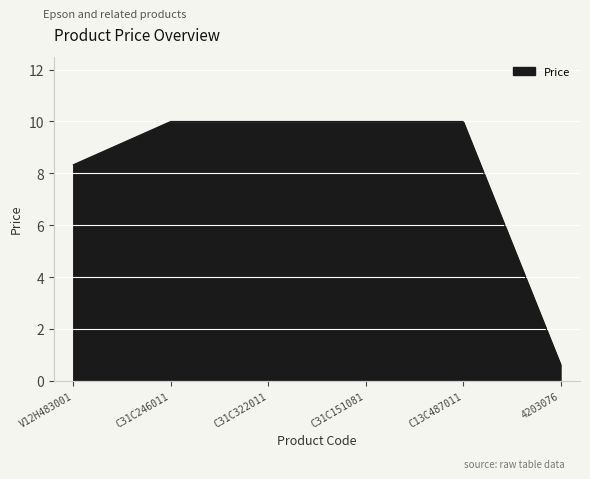

Reading left to right, list all the values displayed in this chart.

V12H483001=8.3	C31C246011=10.0	C31C322011=10.0	C31C151081=10.0	C13C487011=10.0	4203076=0.6